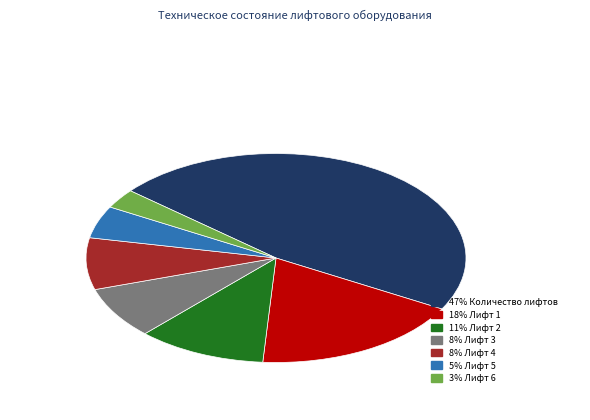

Does any single category account for the majority?

No